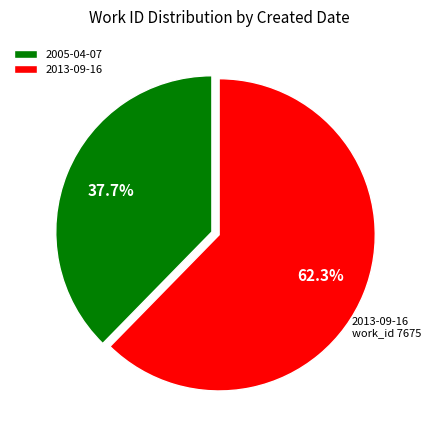

Combined, do 2013-09-16 and 2005-04-07 account for over 50%?

Yes